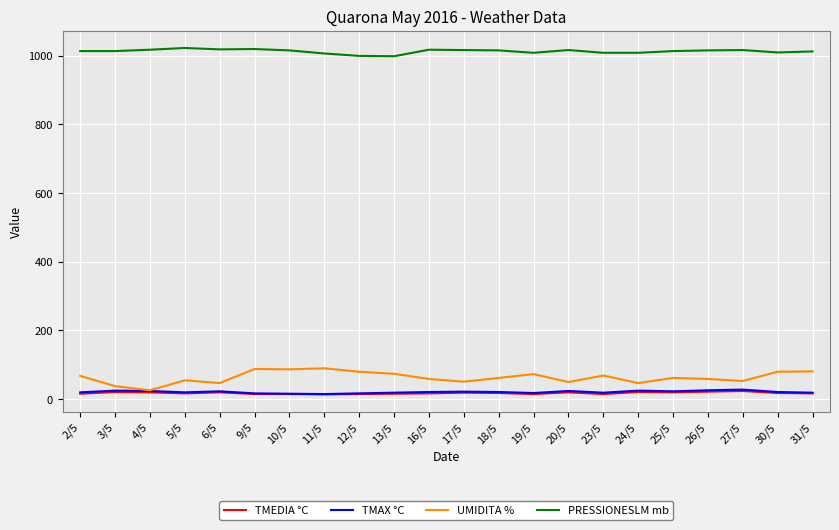

What position from the left is 3/5?

2